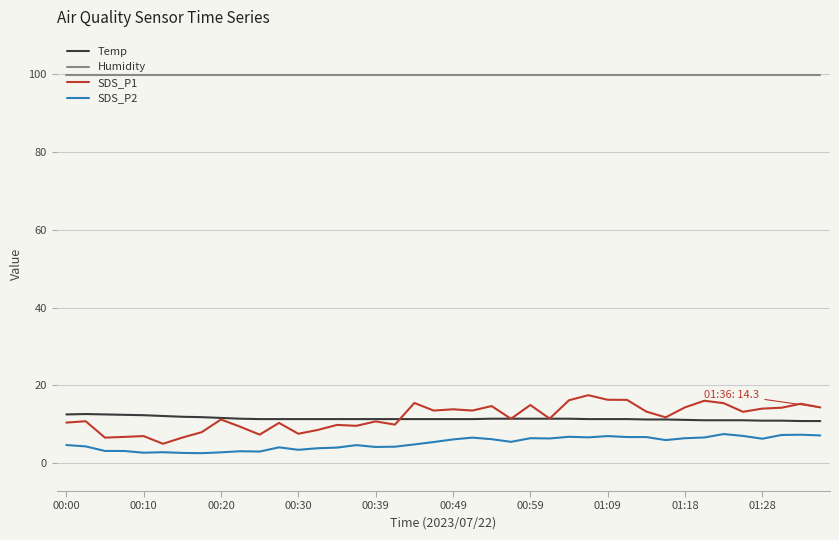

True or false: SDS_P2 and Temp intersect in this chart.

False